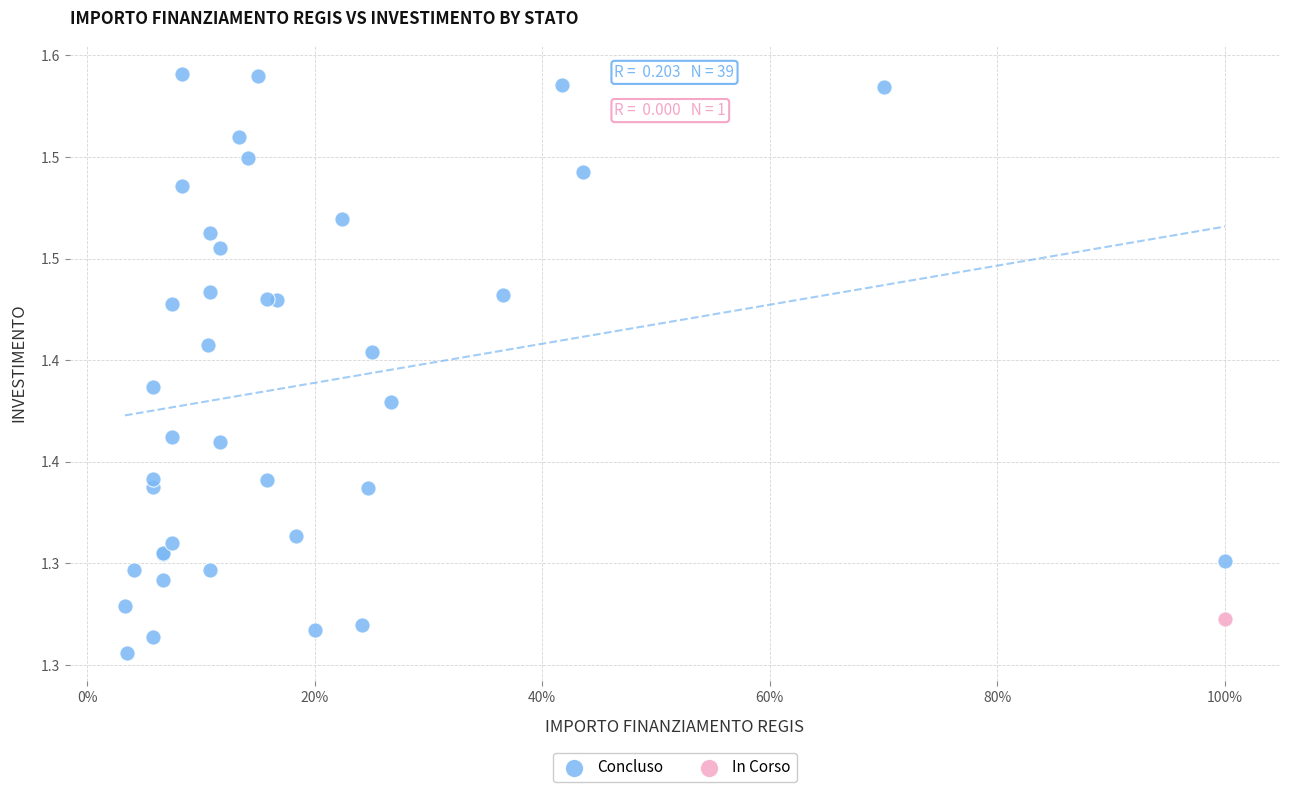

What are all the series names shown in the legend?

Concluso, In Corso